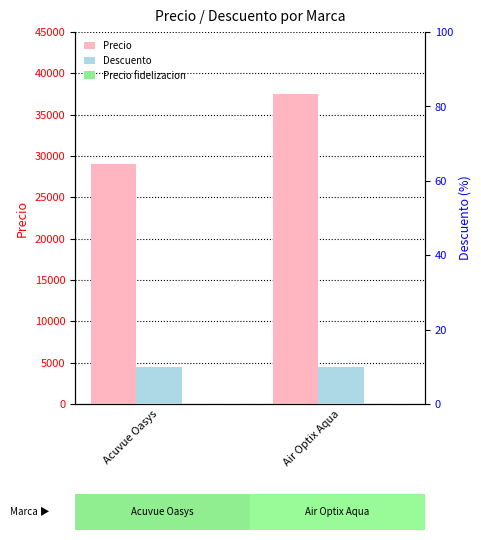

Reading left to right, transcribe all the data shown in this chart.

Precio: Acuvue Oasys=29000	Air Optix Aqua=37500
Descuento: Acuvue Oasys=10	Air Optix Aqua=10
Precio fidelizacion: Acuvue Oasys=0	Air Optix Aqua=0